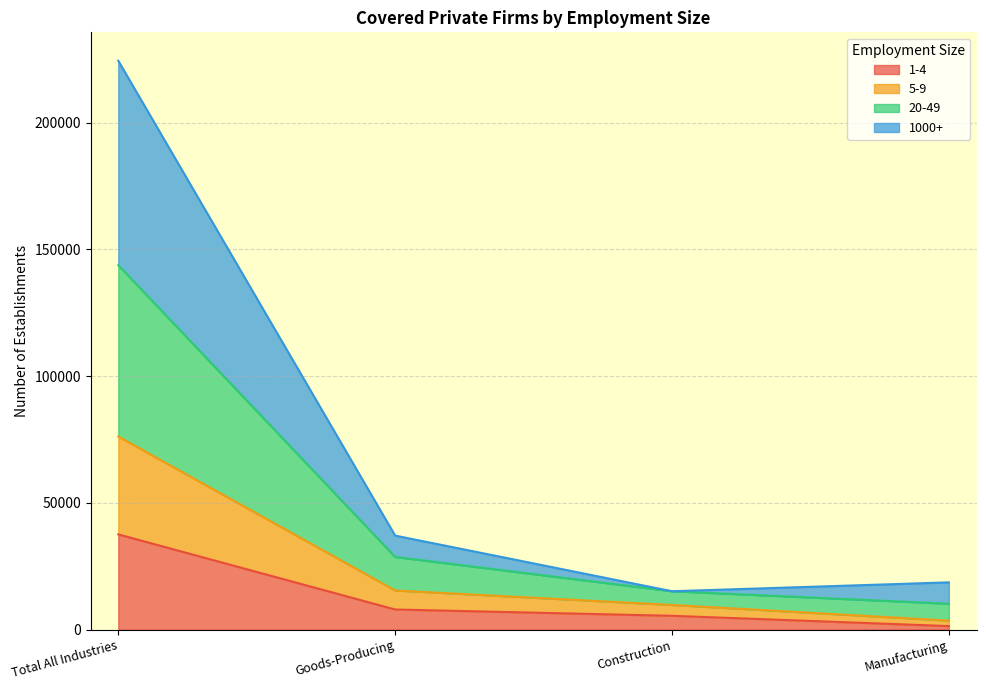

True or false: 5-9 and 20-49 cross at least once.

False